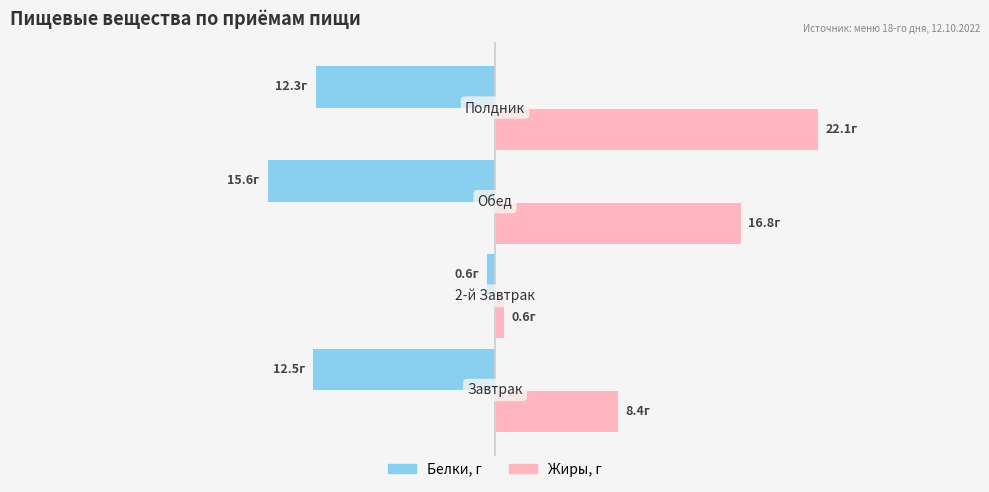

Reading left to right, what are all the values shown in this chart?

Белки, г: -12.5	-0.6	-15.6	-12.3
Жиры, г: 8.4	0.6	16.8	22.1